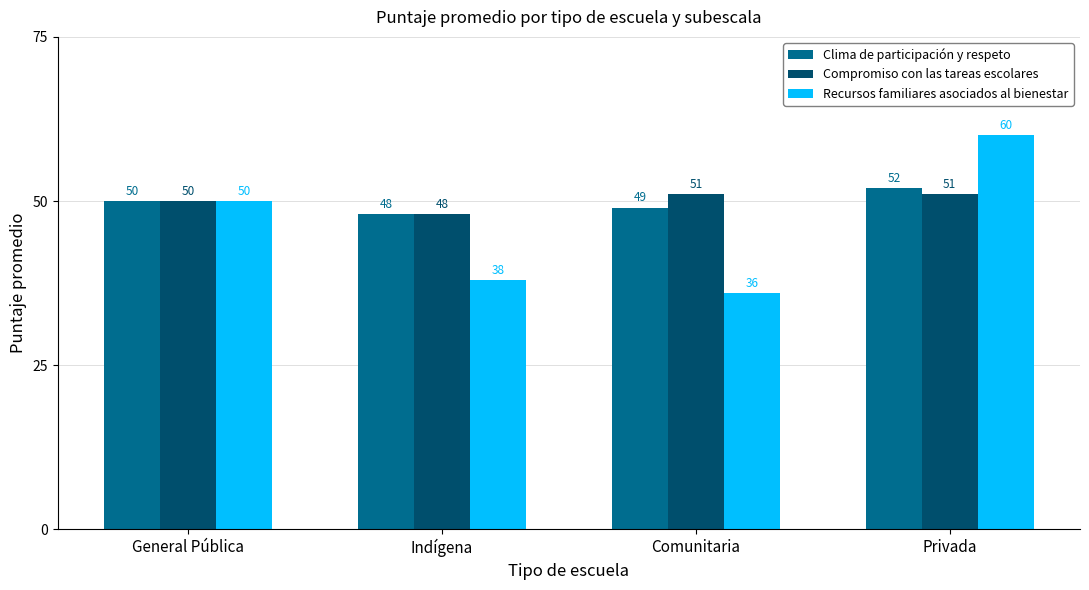

What is the spread (max minus min) of values at Indígena?

10